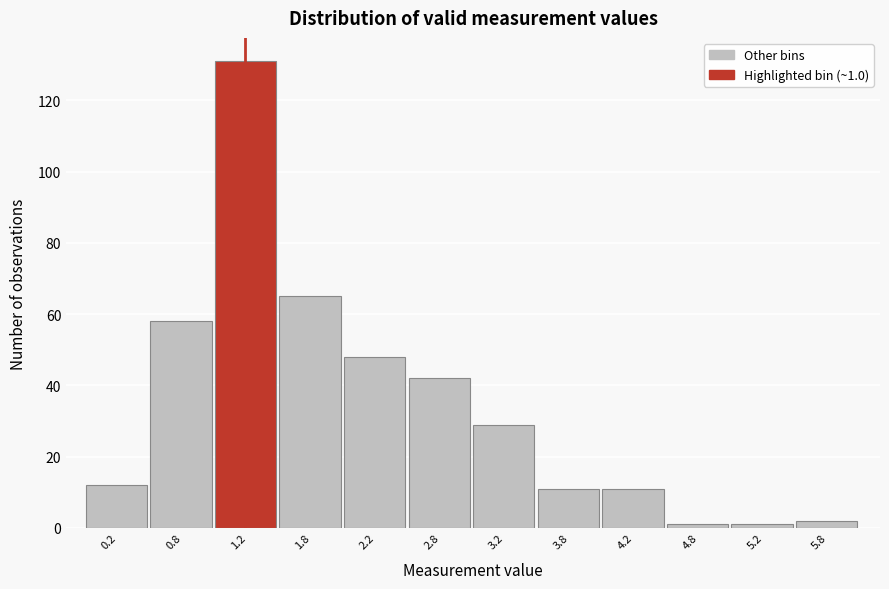

Which range on the x-axis has the tallest bar?

1.0 to 1.5